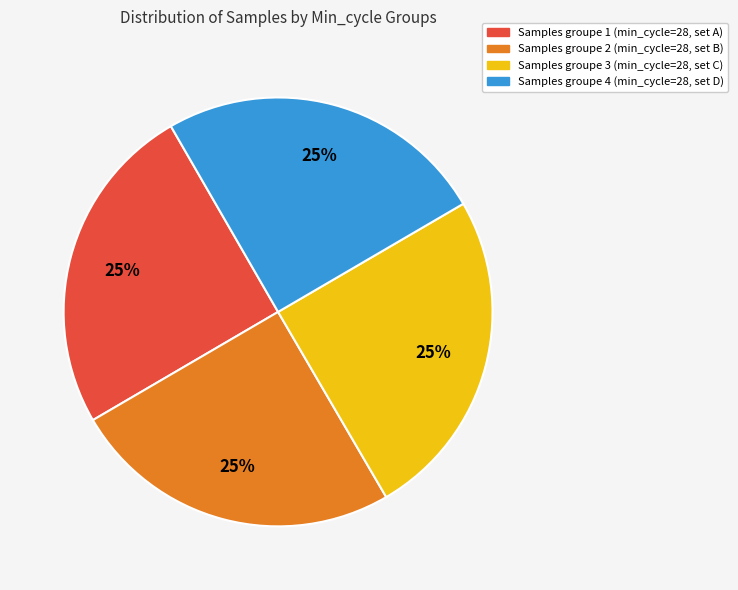

How many segments does this pie chart have?

4